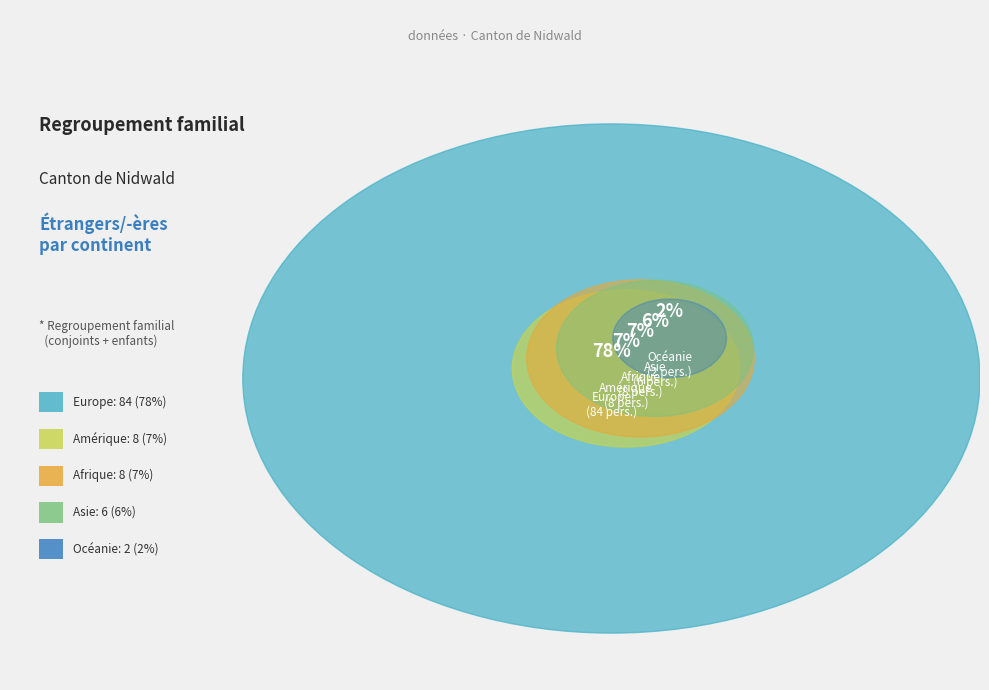

Which category has the biggest portion of the pie?

Europe